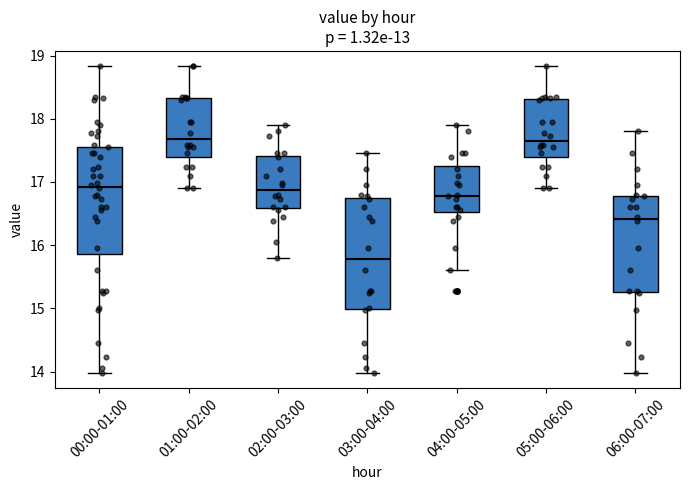

Reading left to right, transcribe this box plot: for each box, give where its median line is, the range the box spans, and where its two whiskers end, as read against the y-axis. The values are not printed on the chart, so give them approximately, as read against the axis.

00:00-01:00: median 16.9, box 15.9 to 17.6, whiskers 14.0 to 18.8
01:00-02:00: median 17.7, box 17.4 to 18.3, whiskers 16.9 to 18.8
02:00-03:00: median 16.9, box 16.6 to 17.4, whiskers 15.8 to 17.9
03:00-04:00: median 15.8, box 15.0 to 16.7, whiskers 14.0 to 17.5
04:00-05:00: median 16.8, box 16.5 to 17.3, whiskers 15.6 to 17.9
05:00-06:00: median 17.7, box 17.4 to 18.3, whiskers 16.9 to 18.8
06:00-07:00: median 16.4, box 15.3 to 16.8, whiskers 14.0 to 17.8